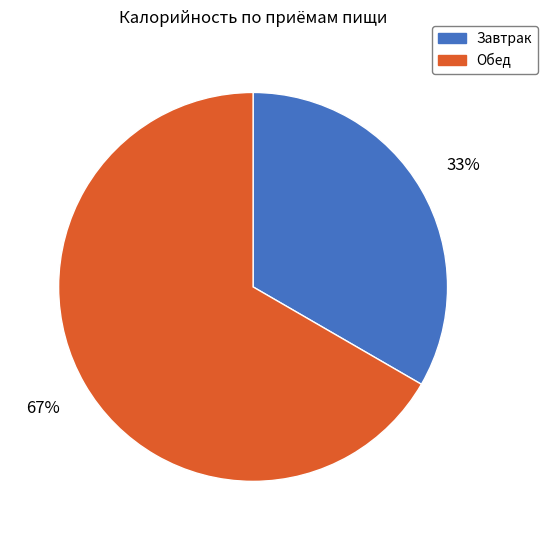

To the nearest percent, what portion does Обед represent?

67%